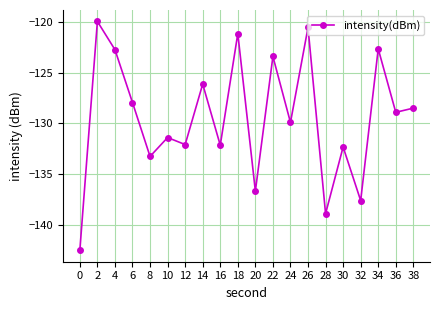

At which category does the data reach its first local peak?

2